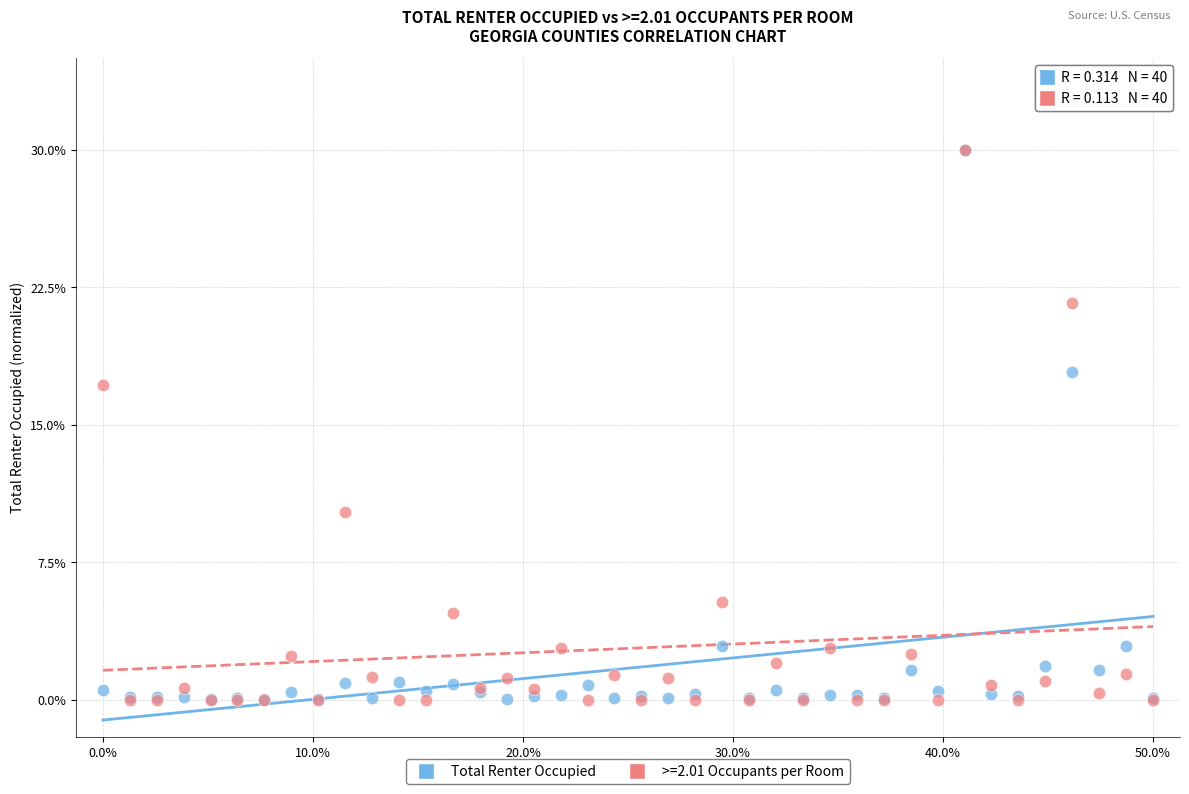

In the Total Renter Occupied series, what Y value is closest to 15?

17.9